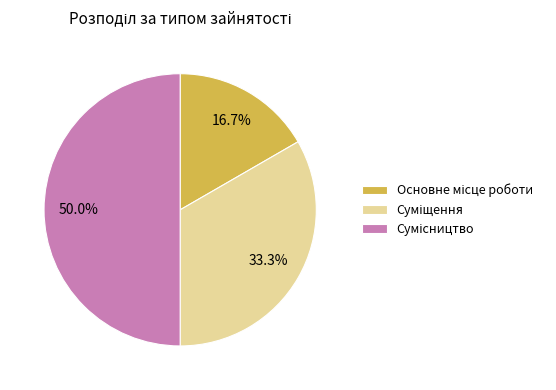

To the nearest percent, what is the difference between the largest and smallest slice percentages?

33%